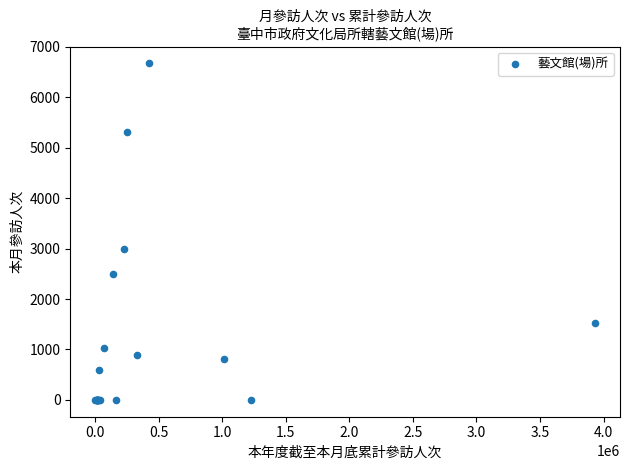

What Y value in the scatter plot is closest to 3336?

3000